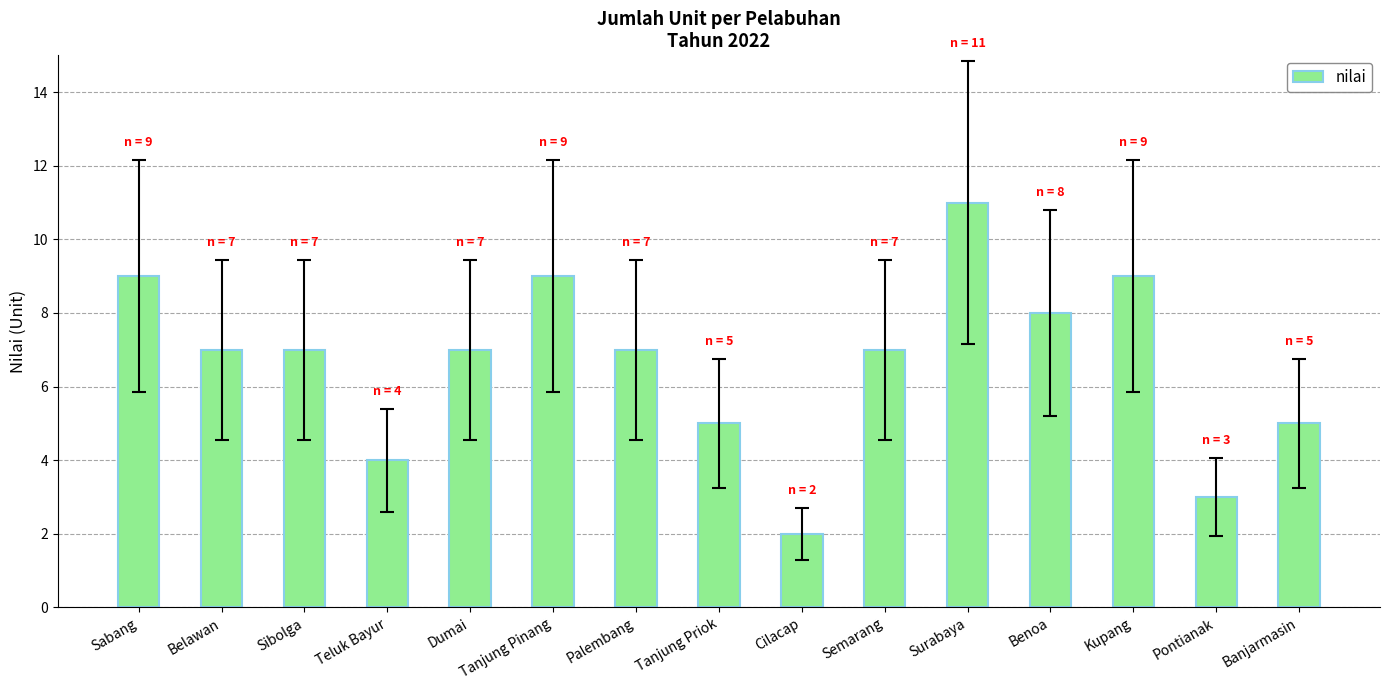

Does the chart contain stacked bars?

No